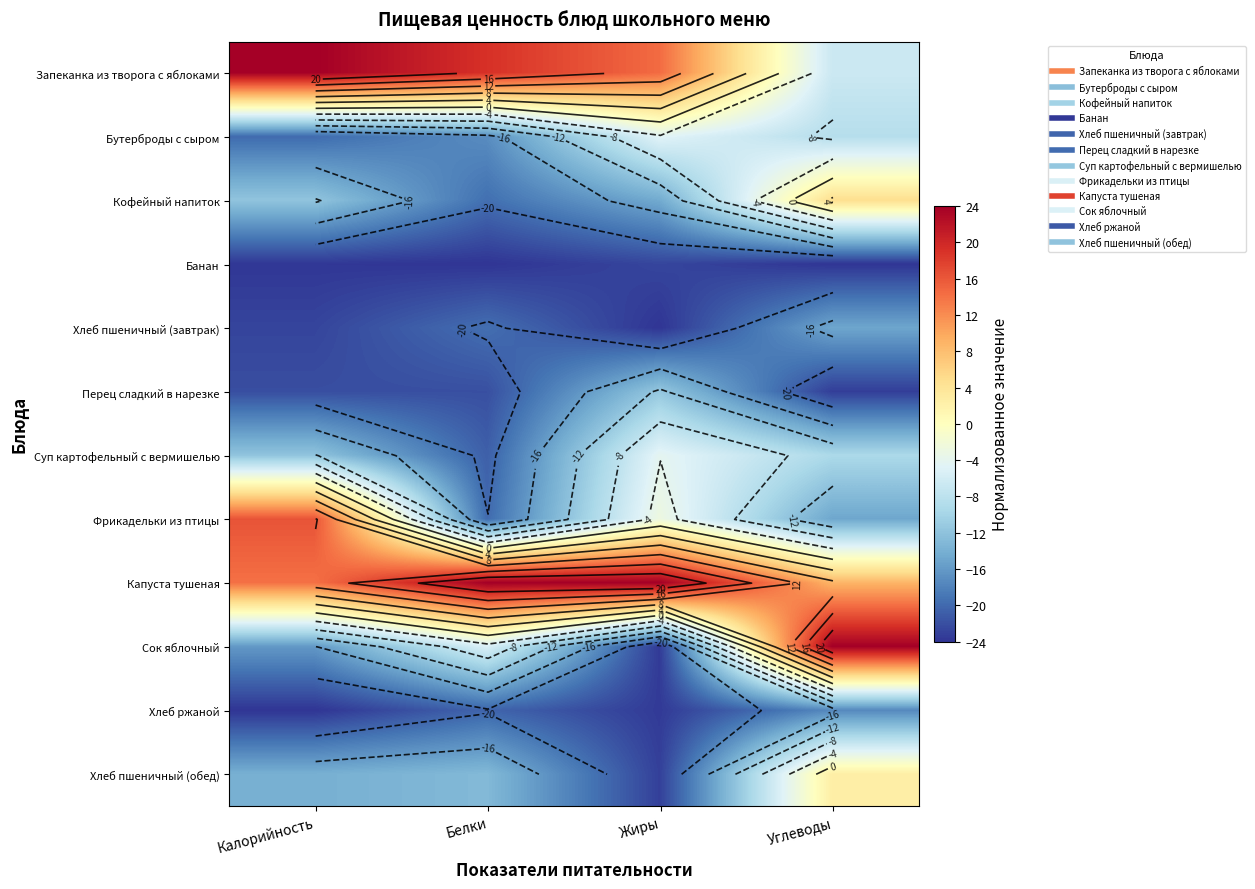

What is the difference between the Банан values at Белки and Жиры?

1.3